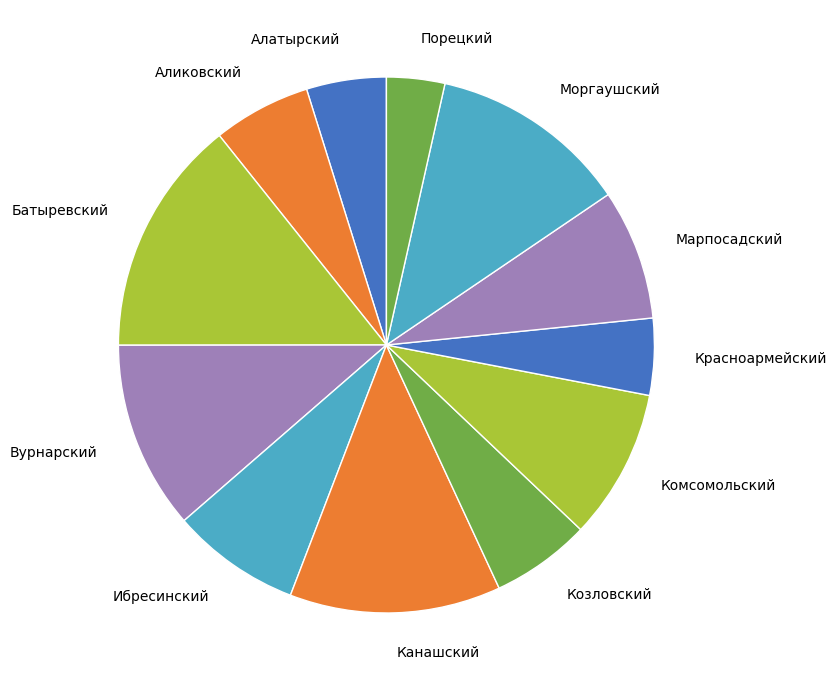

What is the ratio of the value at Алатырский to the value at Козловский?

0.8